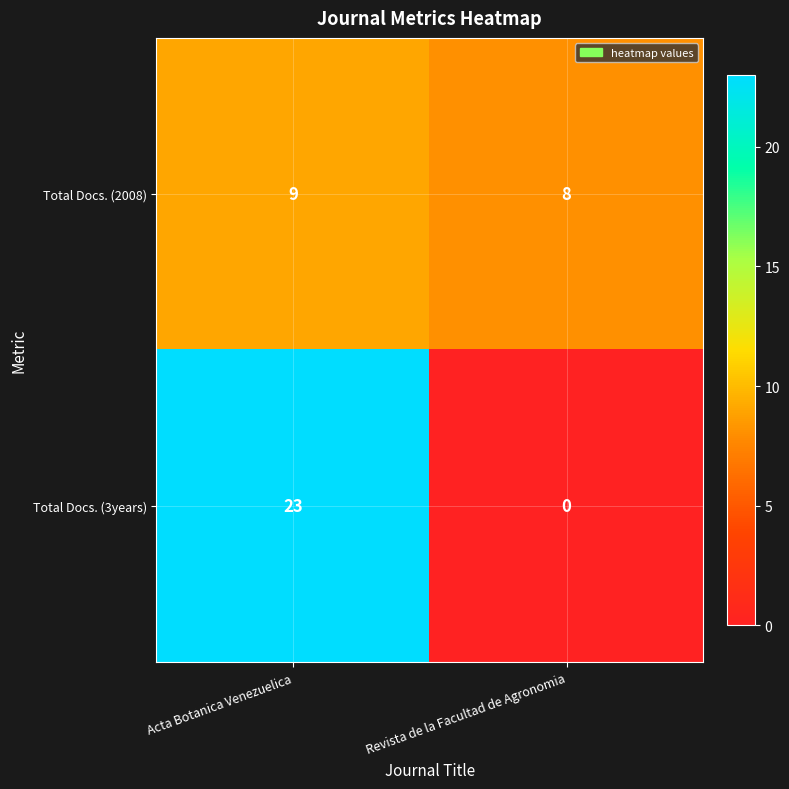

List the series in order of their overall mean, lowest first.

Total Docs. (2008), Total Docs. (3years)